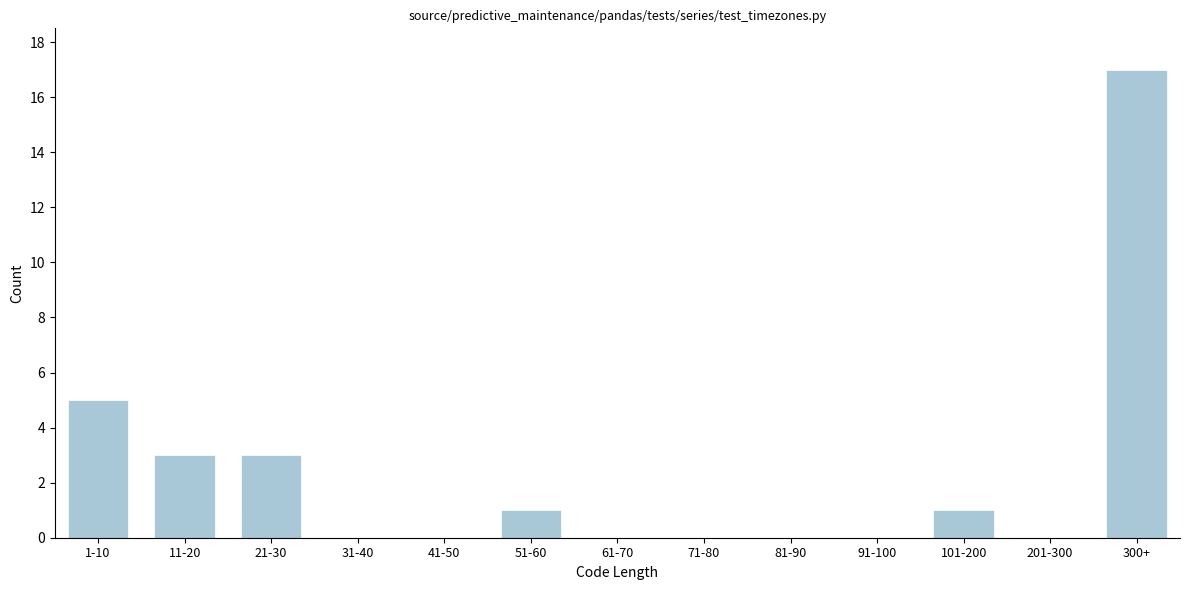

Reading right to left, what are all the values shown in this chart?

300+=17	201-300=0	101-200=1	91-100=0	81-90=0	71-80=0	61-70=0	51-60=1	41-50=0	31-40=0	21-30=3	11-20=3	1-10=5